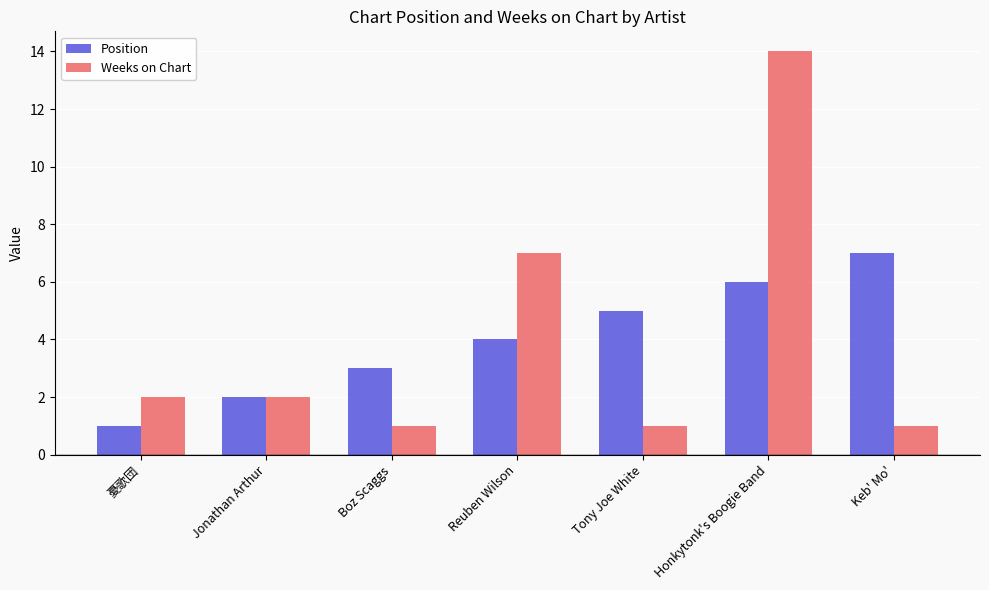

At which label is Weeks on Chart closest to 7?

Reuben Wilson